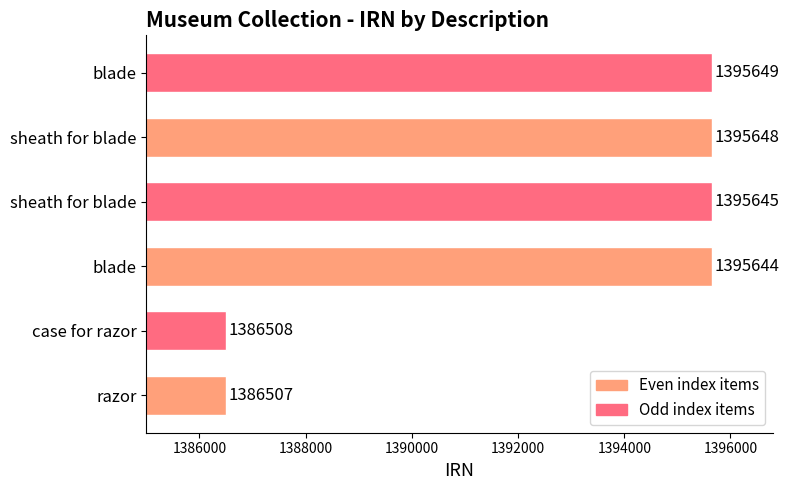

What is the maximum value shown in the chart?

1395649